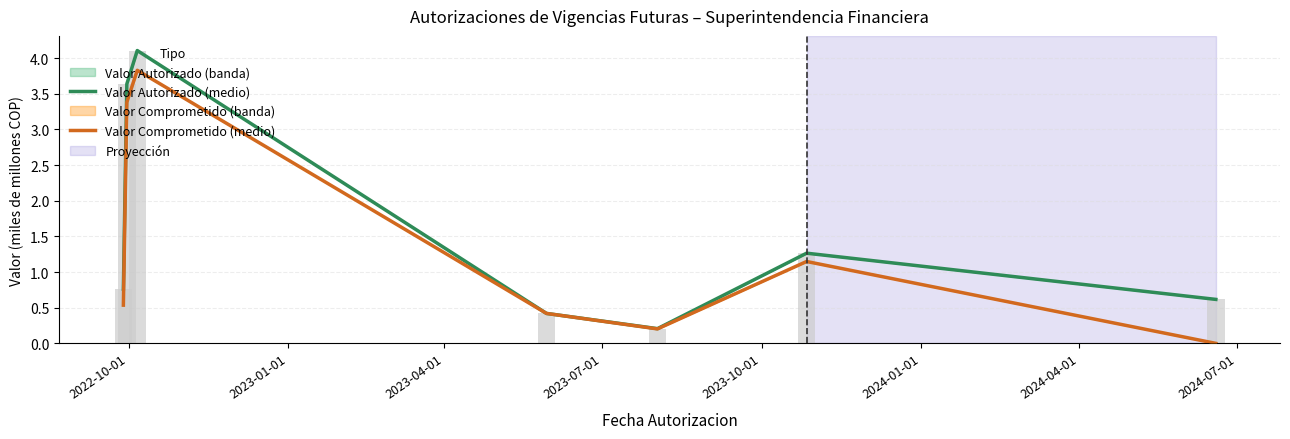

What is the minimum value for Valor Autorizado (medio)?

0.2